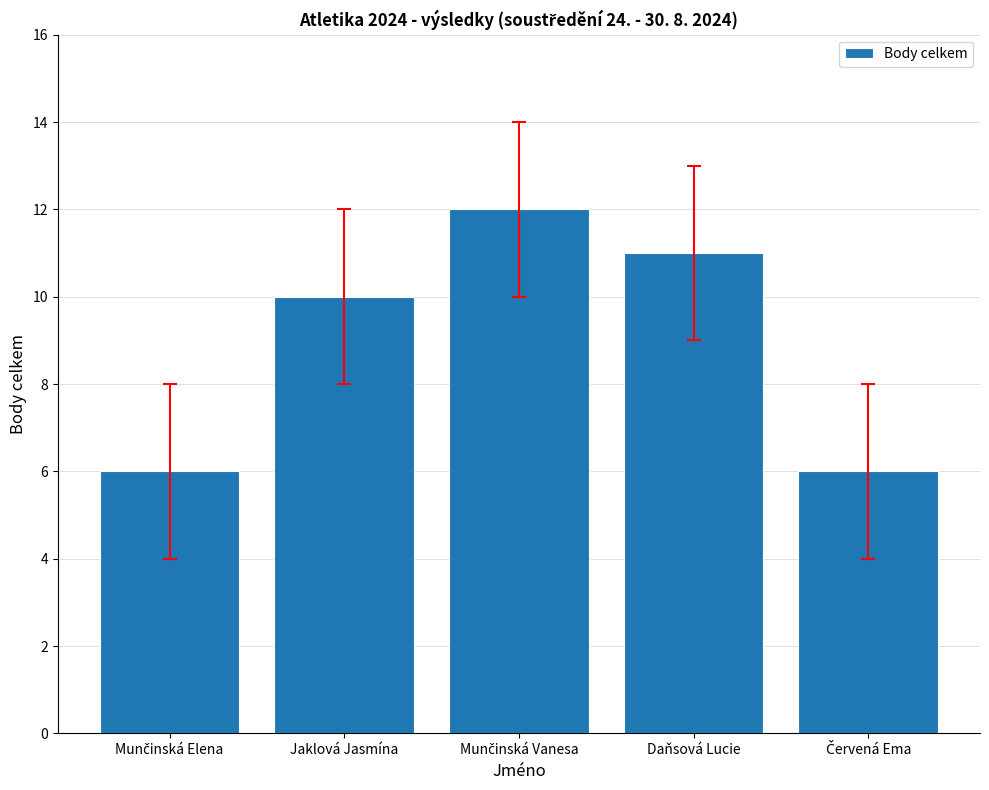

How many bars are there in total?

5